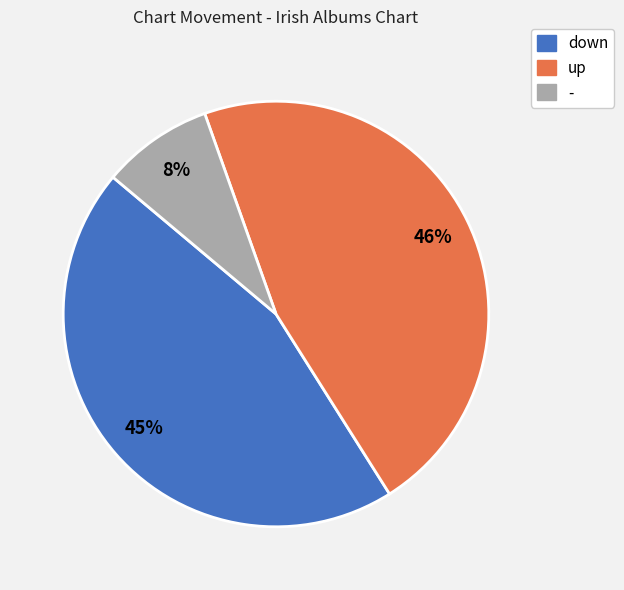

Is the sum of down and - greater than half?

Yes